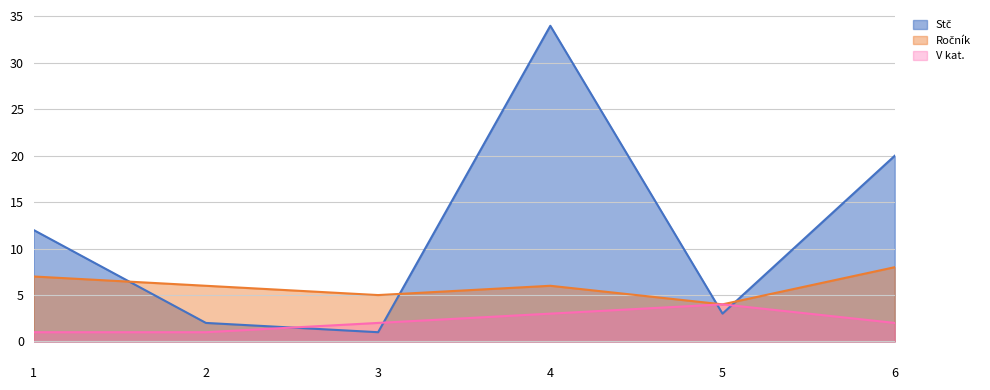

At which label is V kat. closest to 2?

3